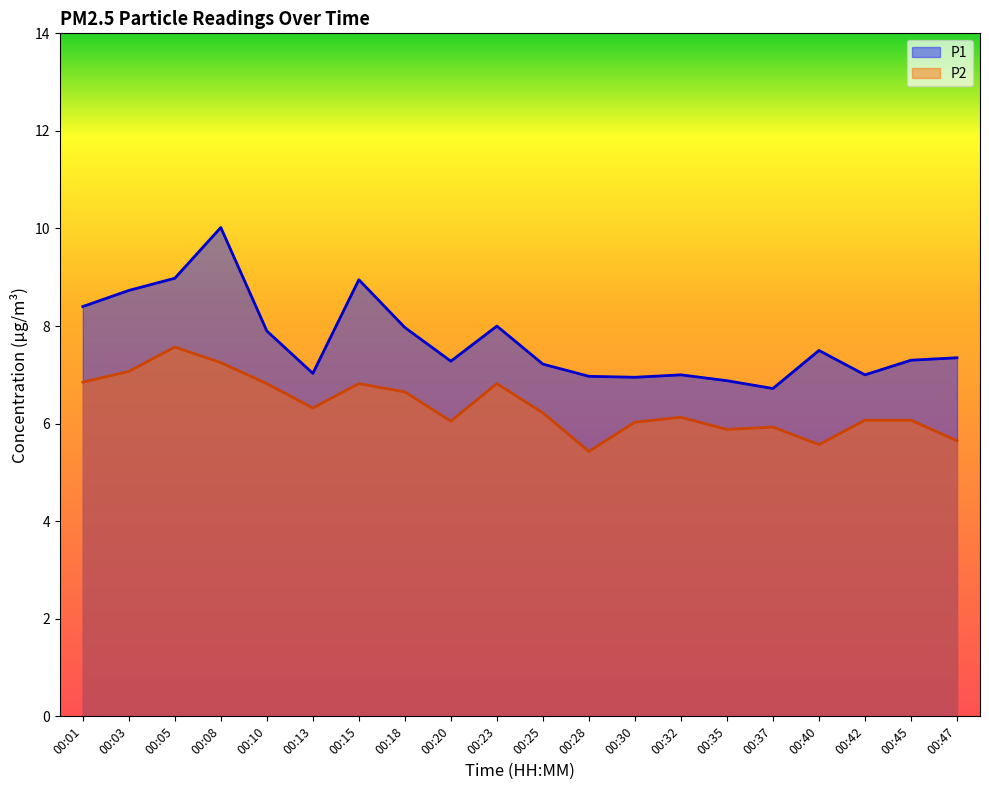

True or false: P1 and P2 cross at least once.

False